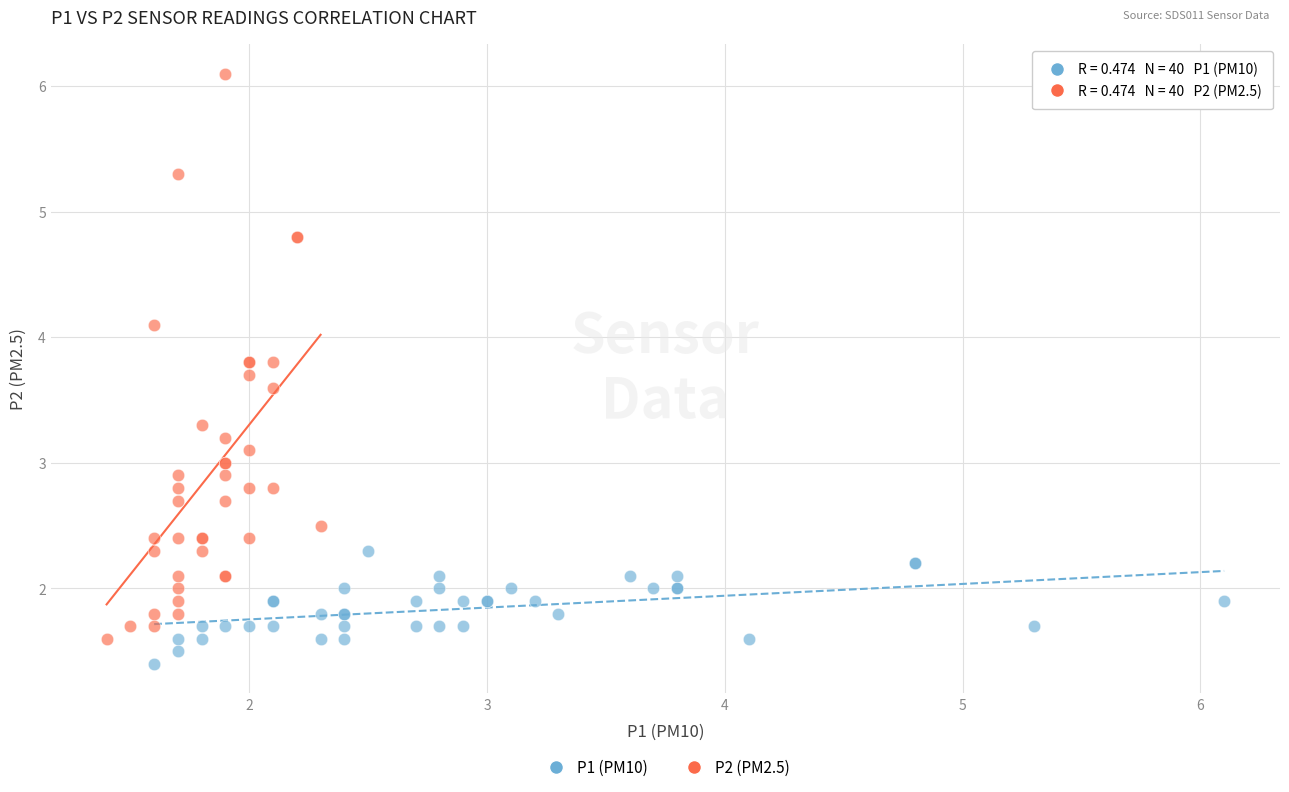

What are all the series names shown in the legend?

P1 (PM10), P2 (PM2.5)